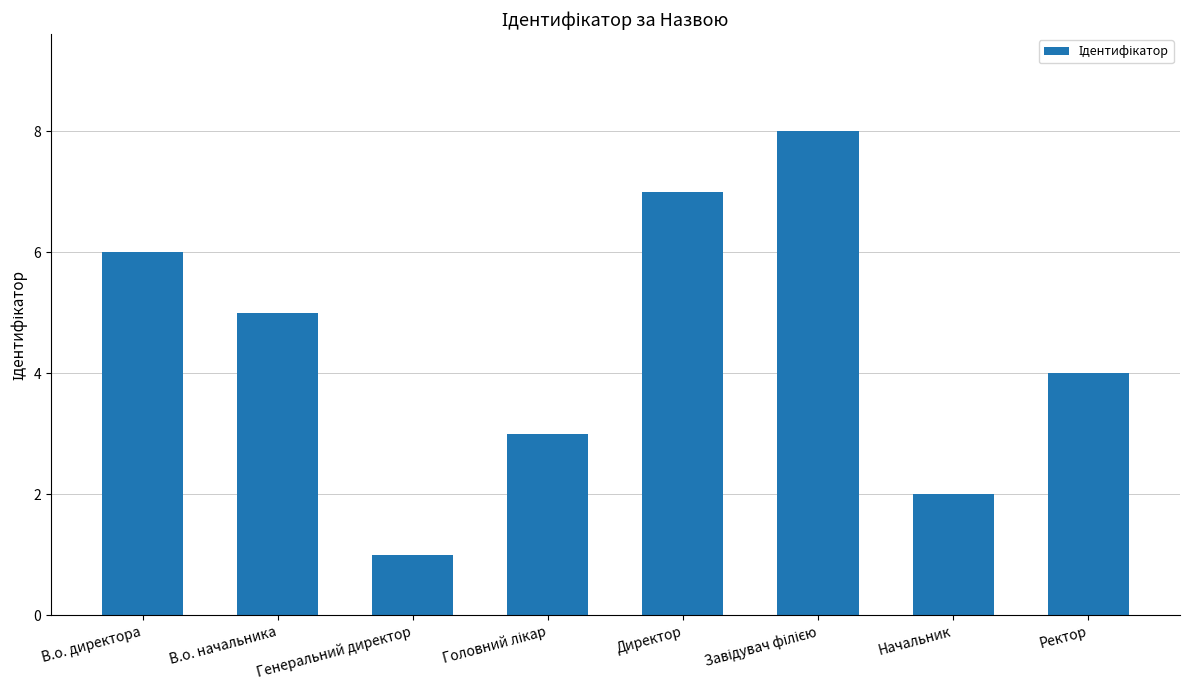

Is it true that the value at Ректор is 7?

False